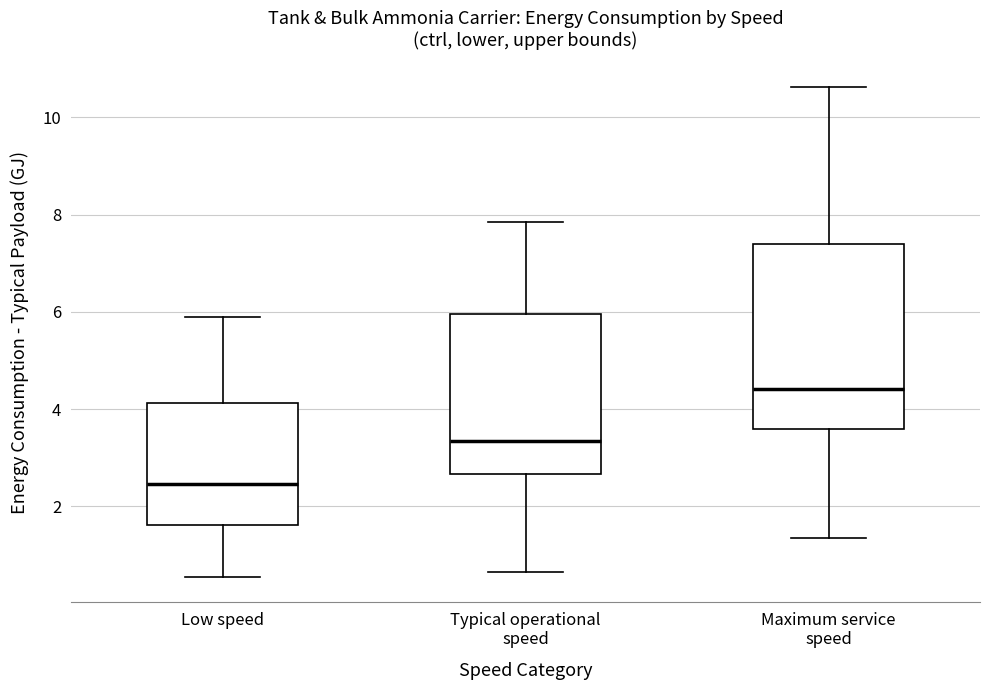

Which box has the lowest median line?

Low speed